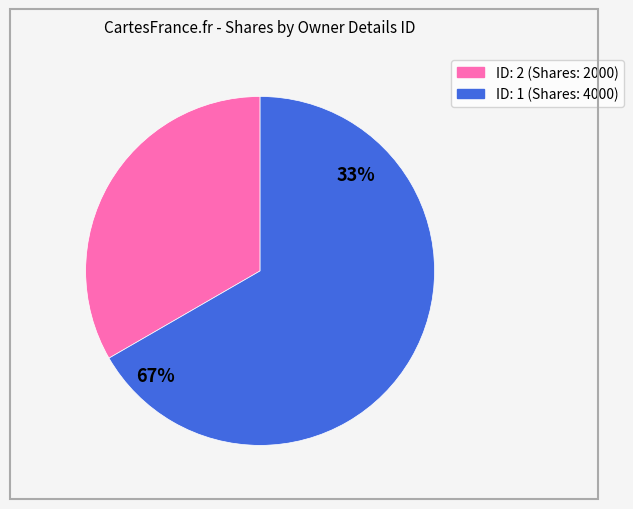

Approximately how many times larger is the value at rptOwnerDetailsId: 2 compared to rptOwnerDetailsId: 1?

0.5